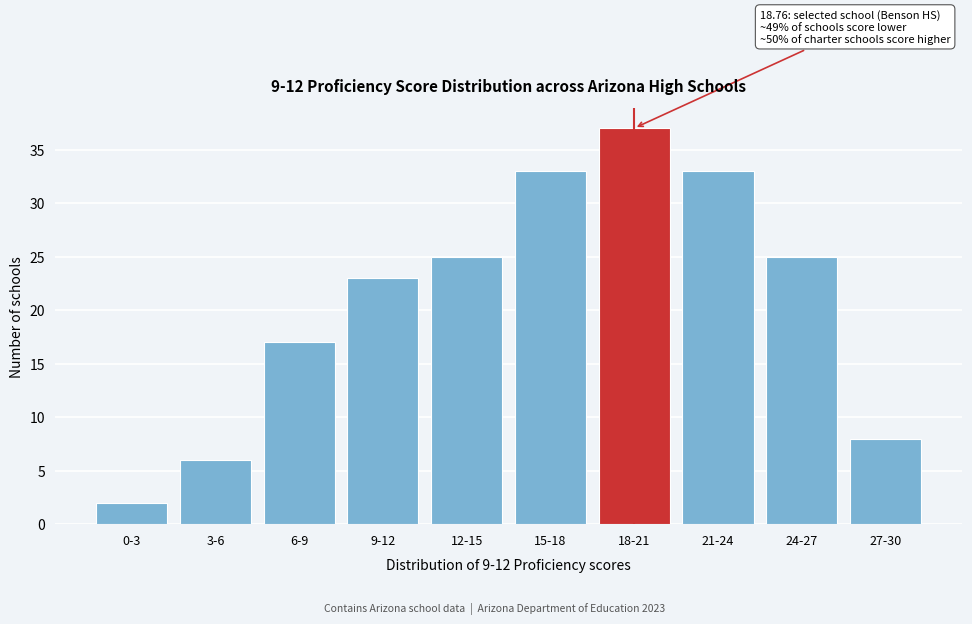

Reading left to right, transcribe all the data shown in this chart.

0-3=2	3-6=6	6-9=17	9-12=23	12-15=25	15-18=33	18-21=37	21-24=33	24-27=25	27-30=8